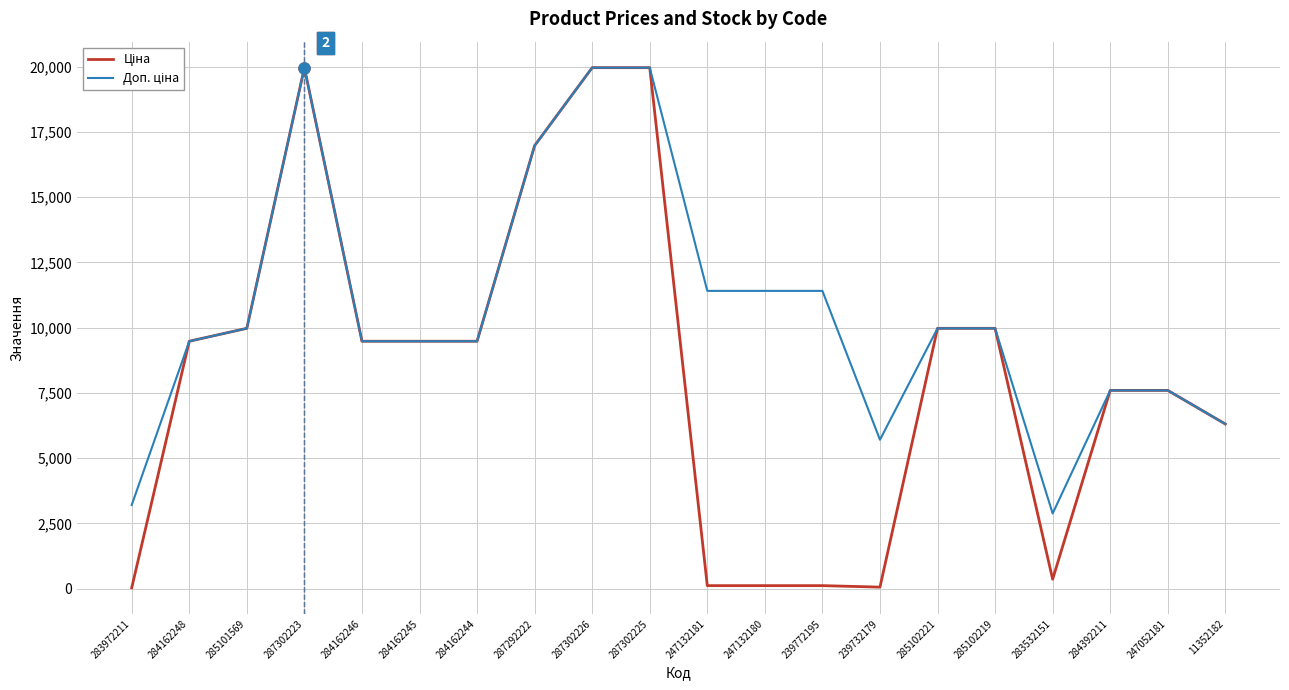

What is the greatest value displayed?

19964.2